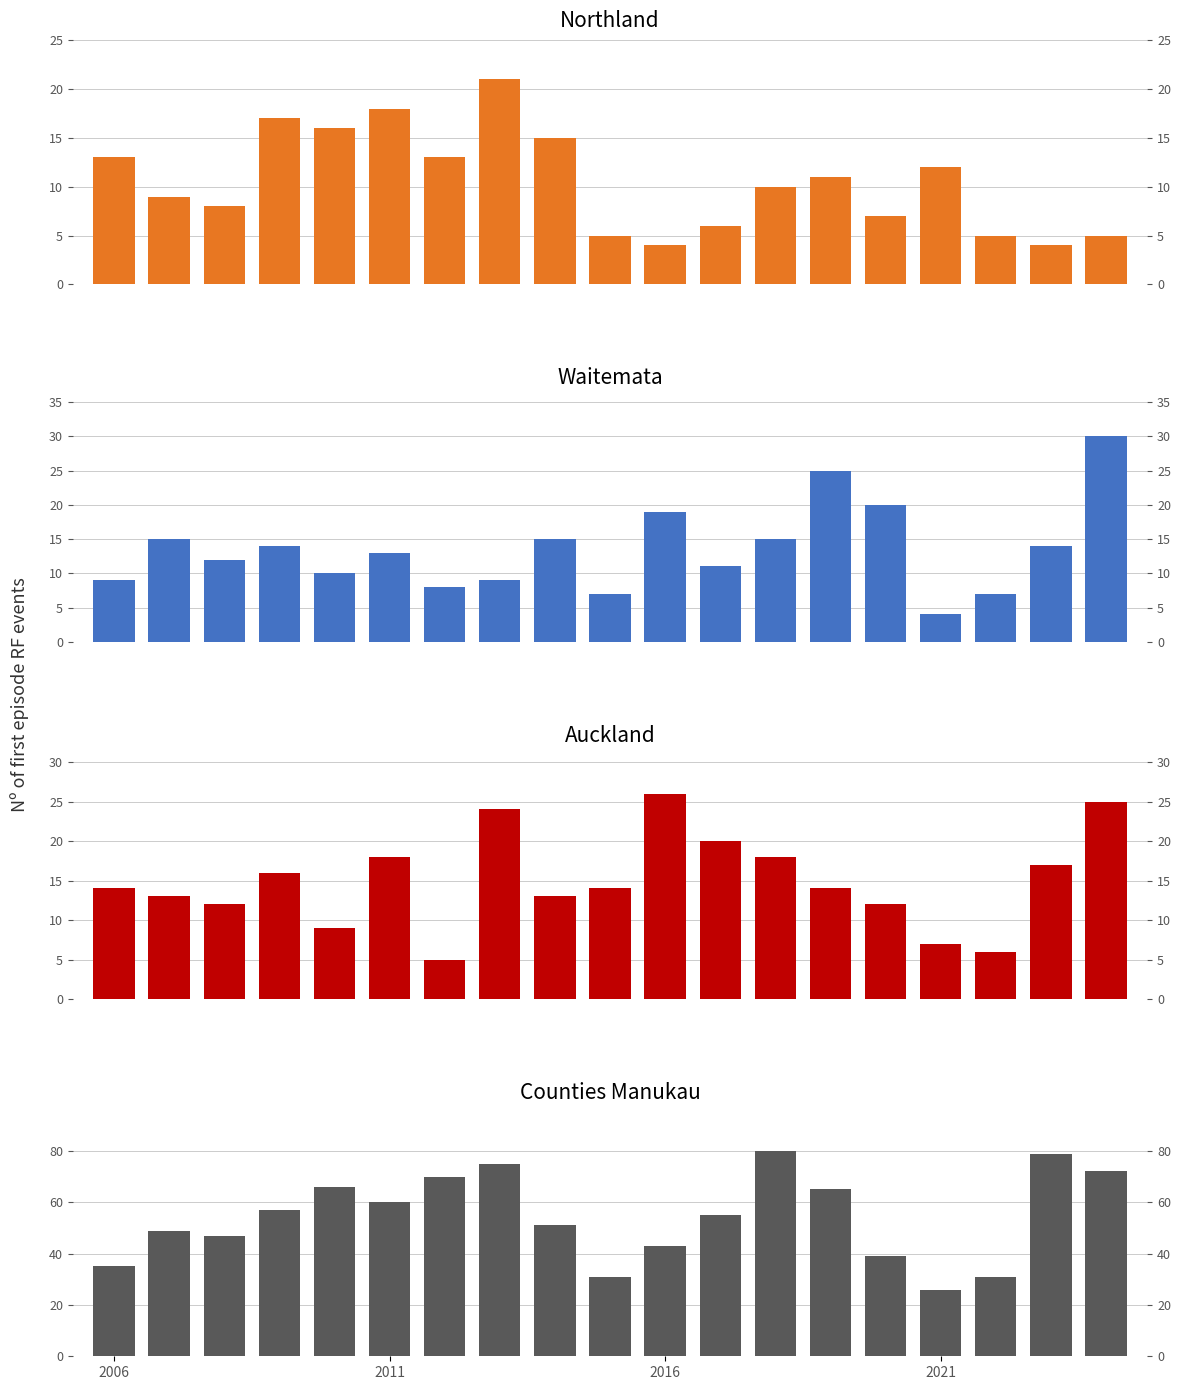

Which series has the largest total across all categories?

Counties Manukau